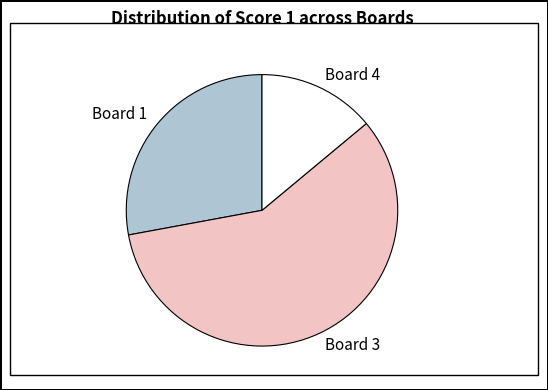

Which slice represents more than half of the pie?

Board 3